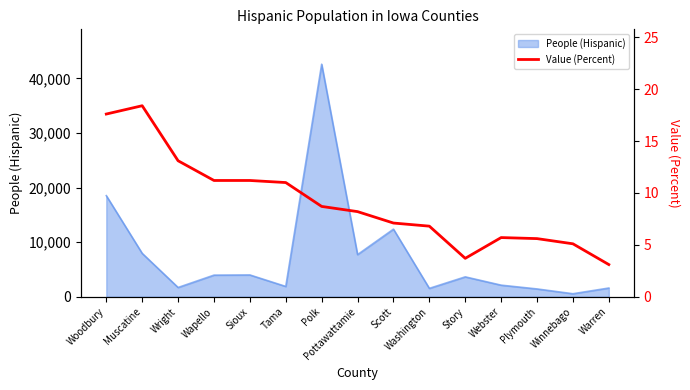

What is the label of the 11th point from the right?

Sioux